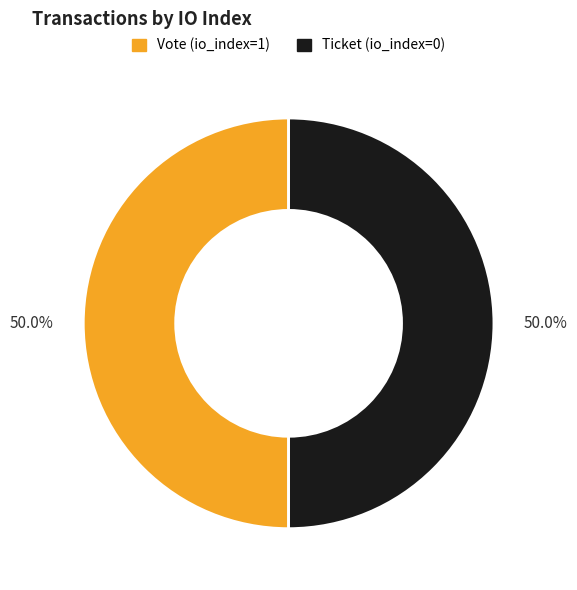

Is the sum of Ticket (io_index=0) and Vote (io_index=1) greater than half?

Yes